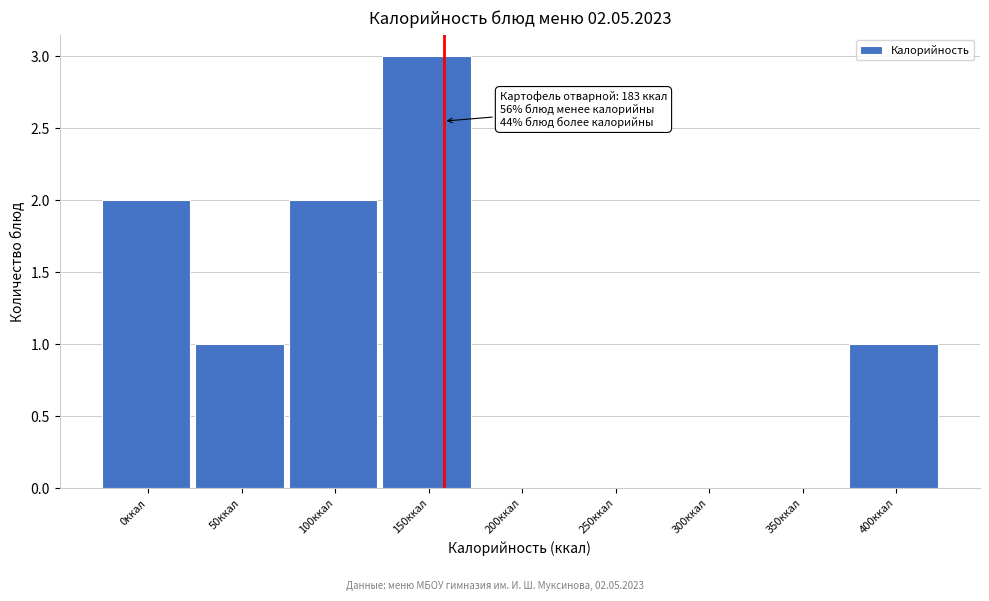

Reading left to right, list all the values displayed in this chart.

0ккал=2	50ккал=1	100ккал=2	150ккал=3	200ккал=0	250ккал=0	300ккал=0	350ккал=0	400ккал=1